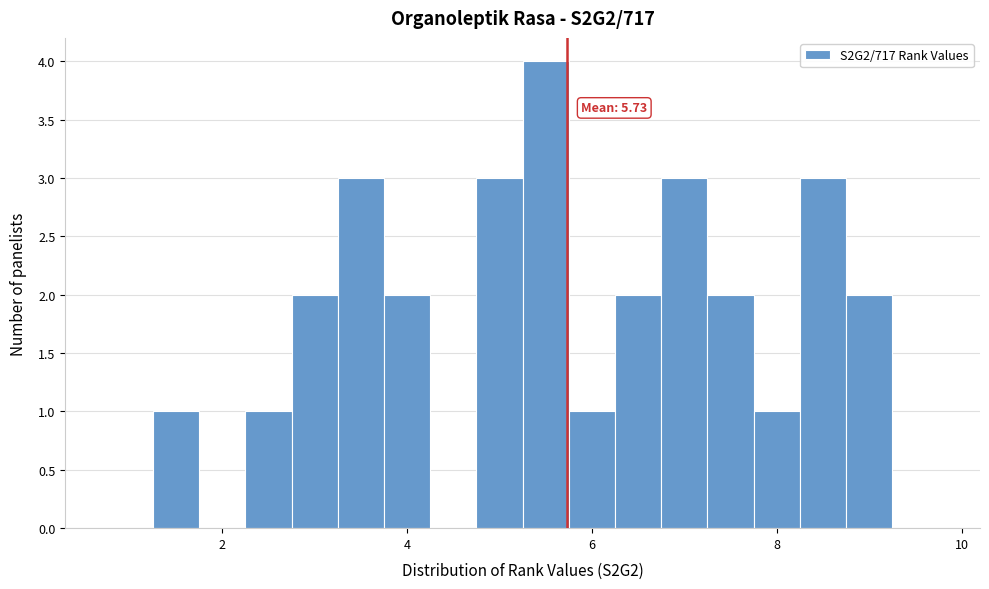

Around what value on the x-axis is the tallest bar? Give the approximate position of its centre, as read against the axis.

5.6